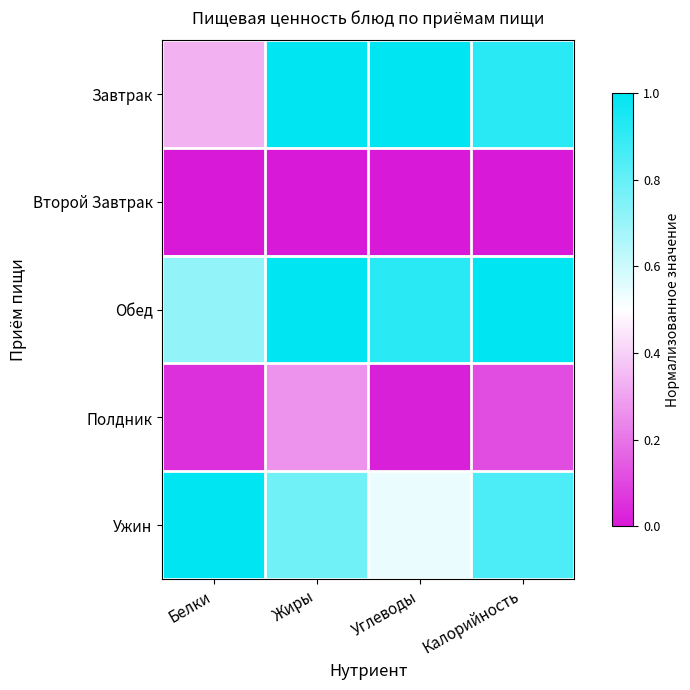

Reading left to right, extract all data points from this chart.

Завтрак: Белки=0.3	Жиры=1.0	Углеводы=1.0	Калорийность=0.9
Второй Завтрак: Белки=0.0	Жиры=0.0	Углеводы=0.0	Калорийность=0.0
Обед: Белки=0.7	Жиры=1.0	Углеводы=0.9	Калорийность=1.0
Полдник: Белки=0.1	Жиры=0.3	Углеводы=0.0	Калорийность=0.1
Ужин: Белки=1.0	Жиры=0.8	Углеводы=0.5	Калорийность=0.8